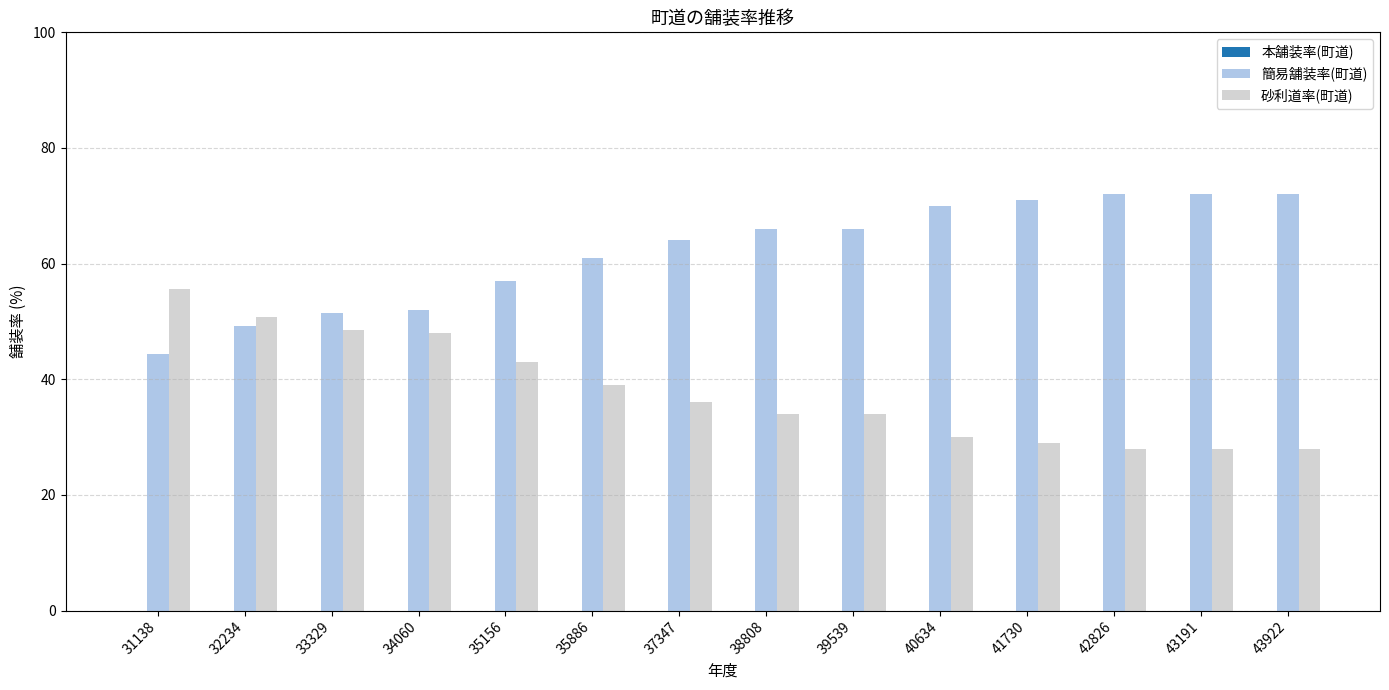

The 砂利道率(町道) series shows 36.0 at 37347. True or false?

True